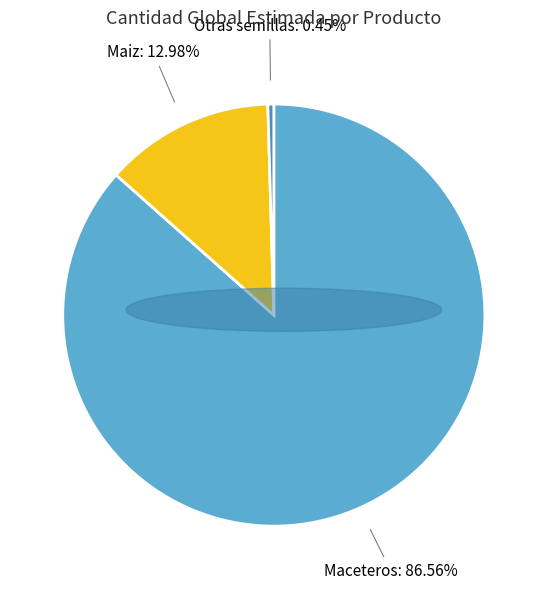

Count the number of slices in the pie.

3